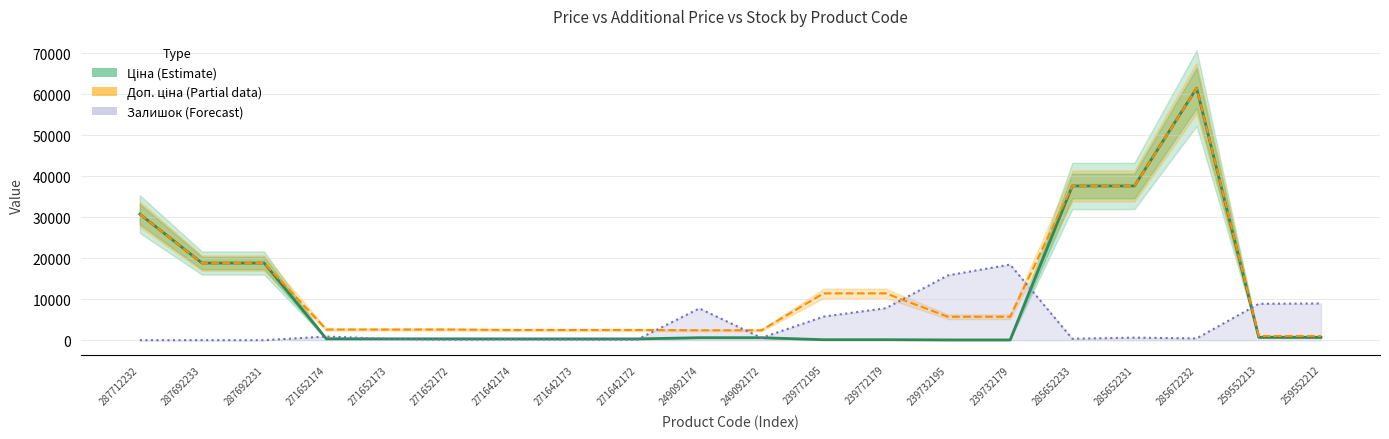

True or false: Ціна (Estimate) has a value of 693.7 at 259552213.

True